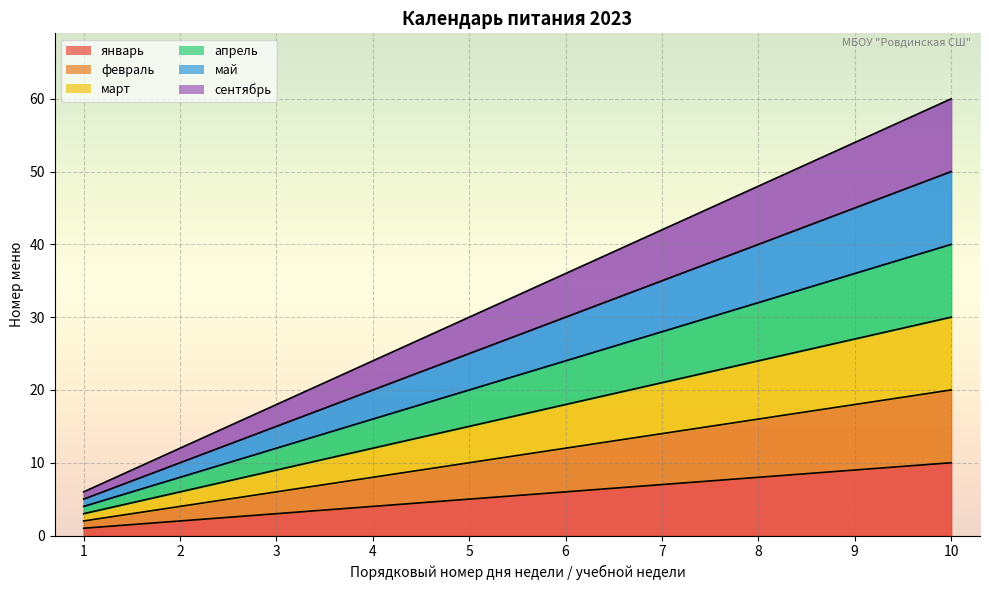

What is the sum of all январь values?

55